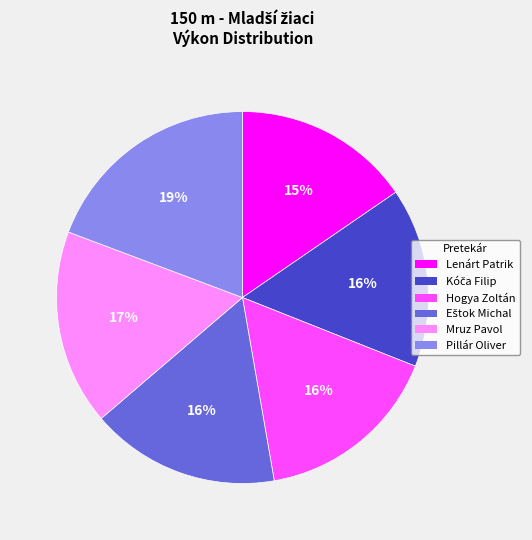

The Hogya Zoltán slice represents 25% of the pie. True or false?

False